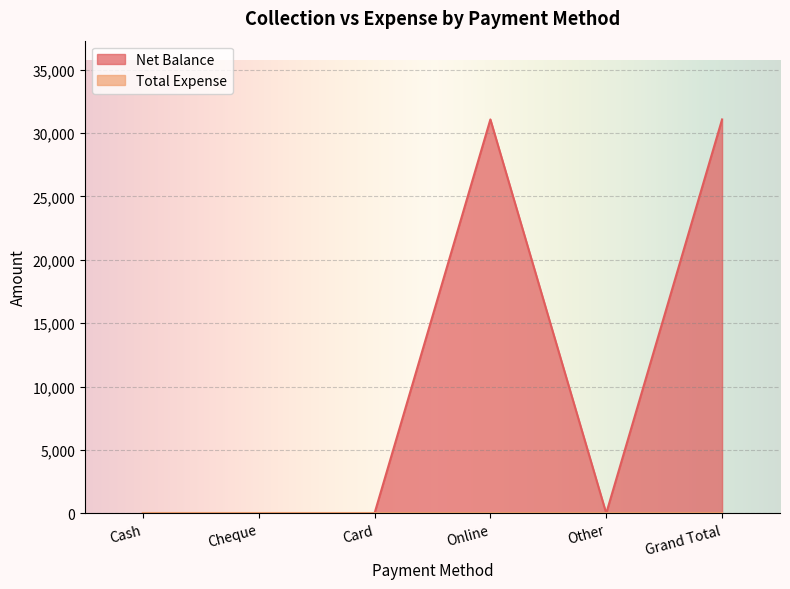

Which label corresponds to the smallest value in the chart?

Cash